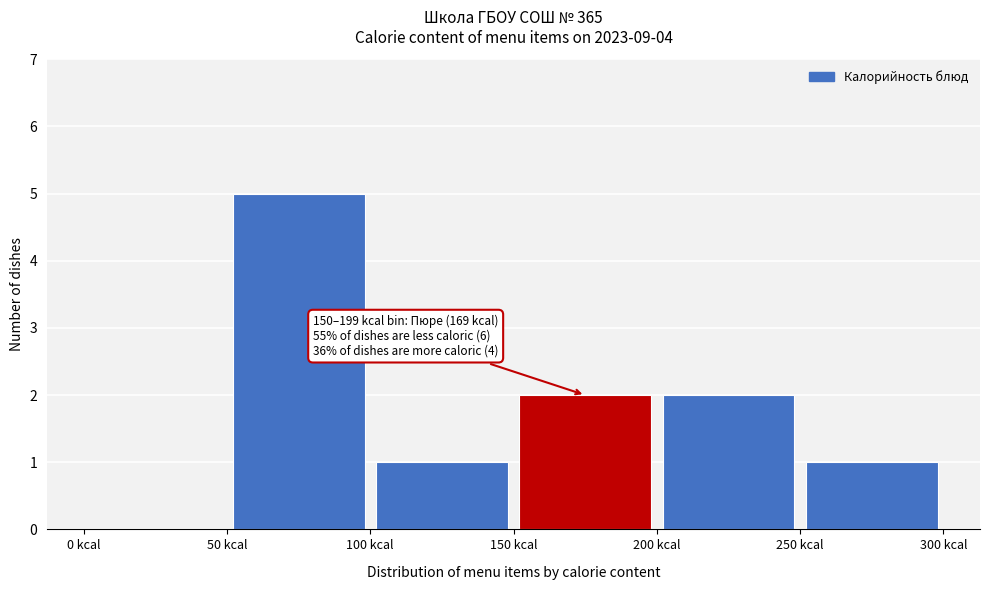

Which range on the x-axis has the tallest bar?

50 to 100